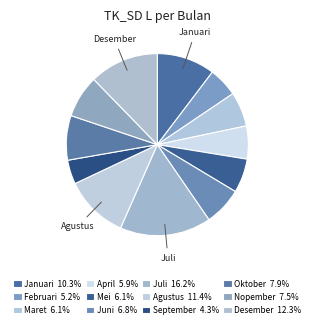

How many slices are in this pie chart?

12